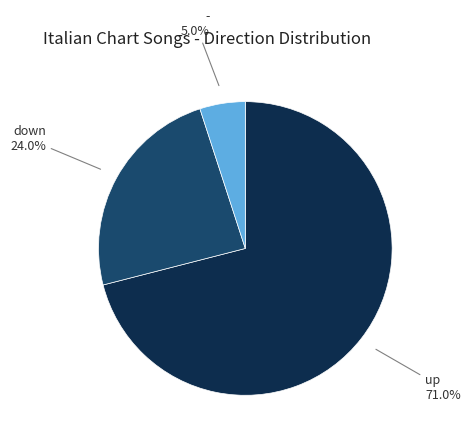

Is it true that up is 59% of the pie?

False